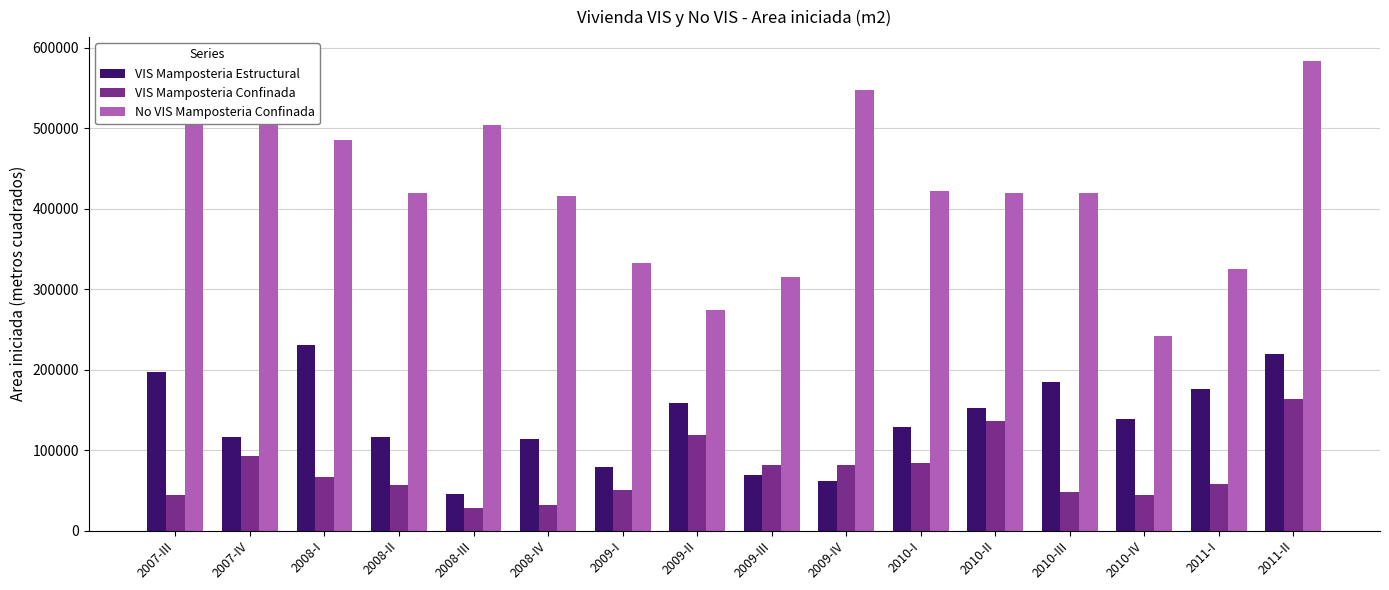

How many data points does each series have?

16